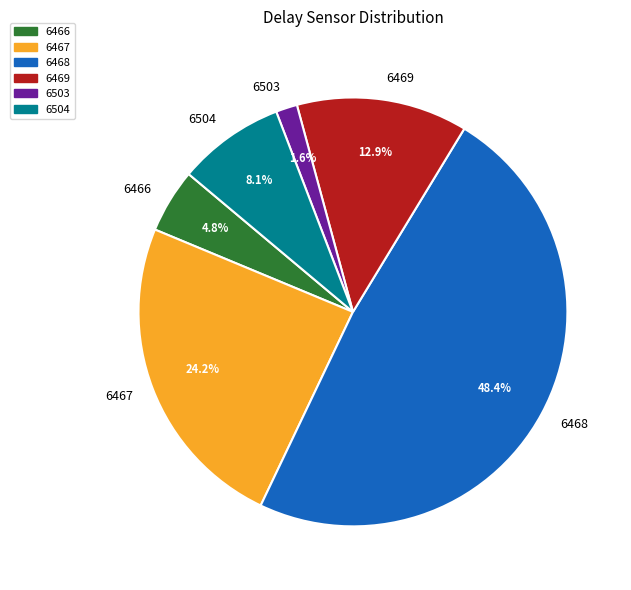

How many slices are in this pie chart?

6